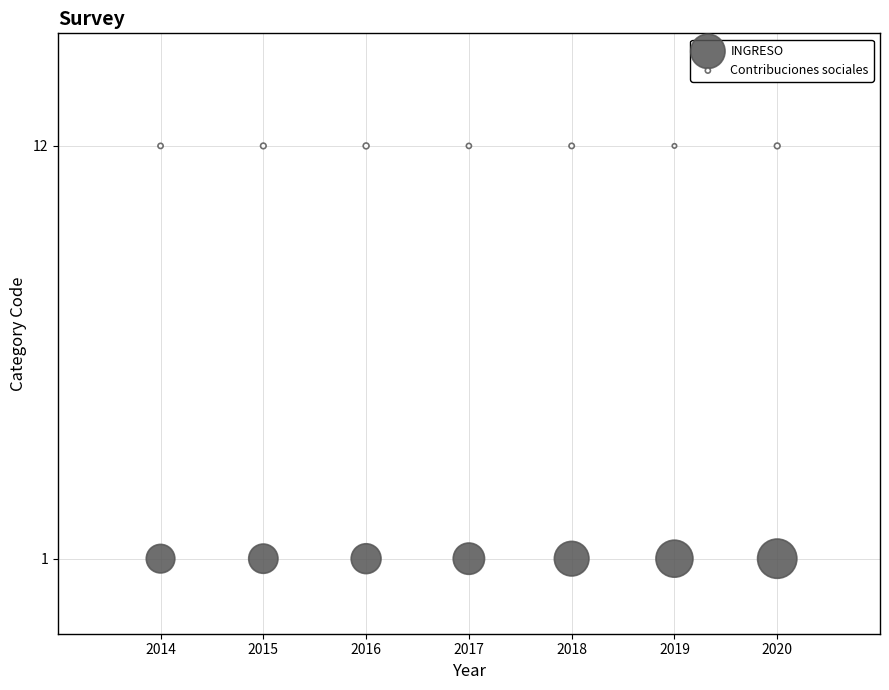

Which series contains the highest Y value?

Contribuciones sociales